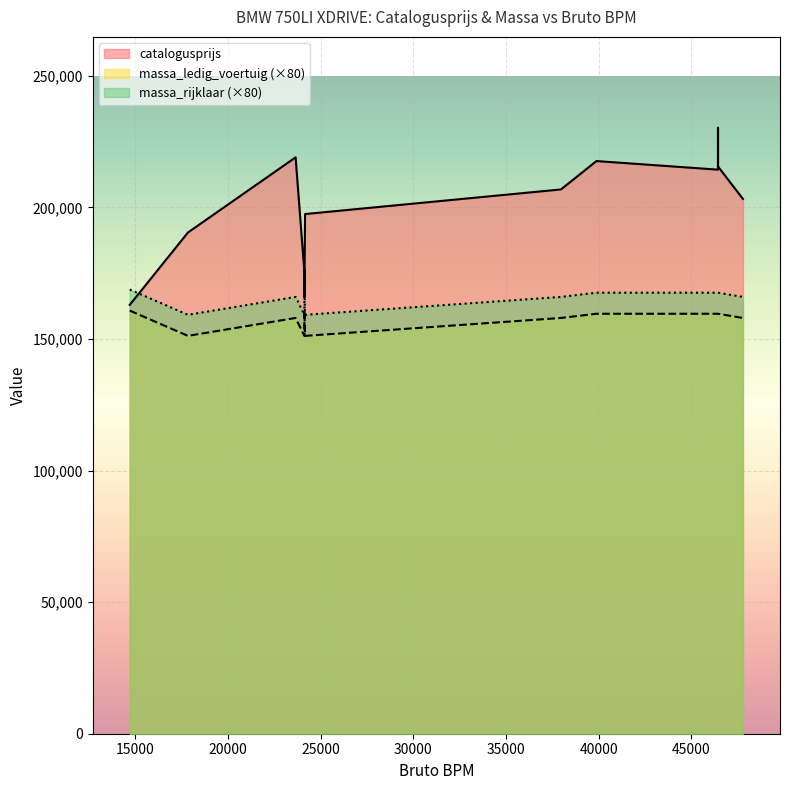

True or false: massa_ledig_voertuig and massa_rijklaar intersect in this chart.

False